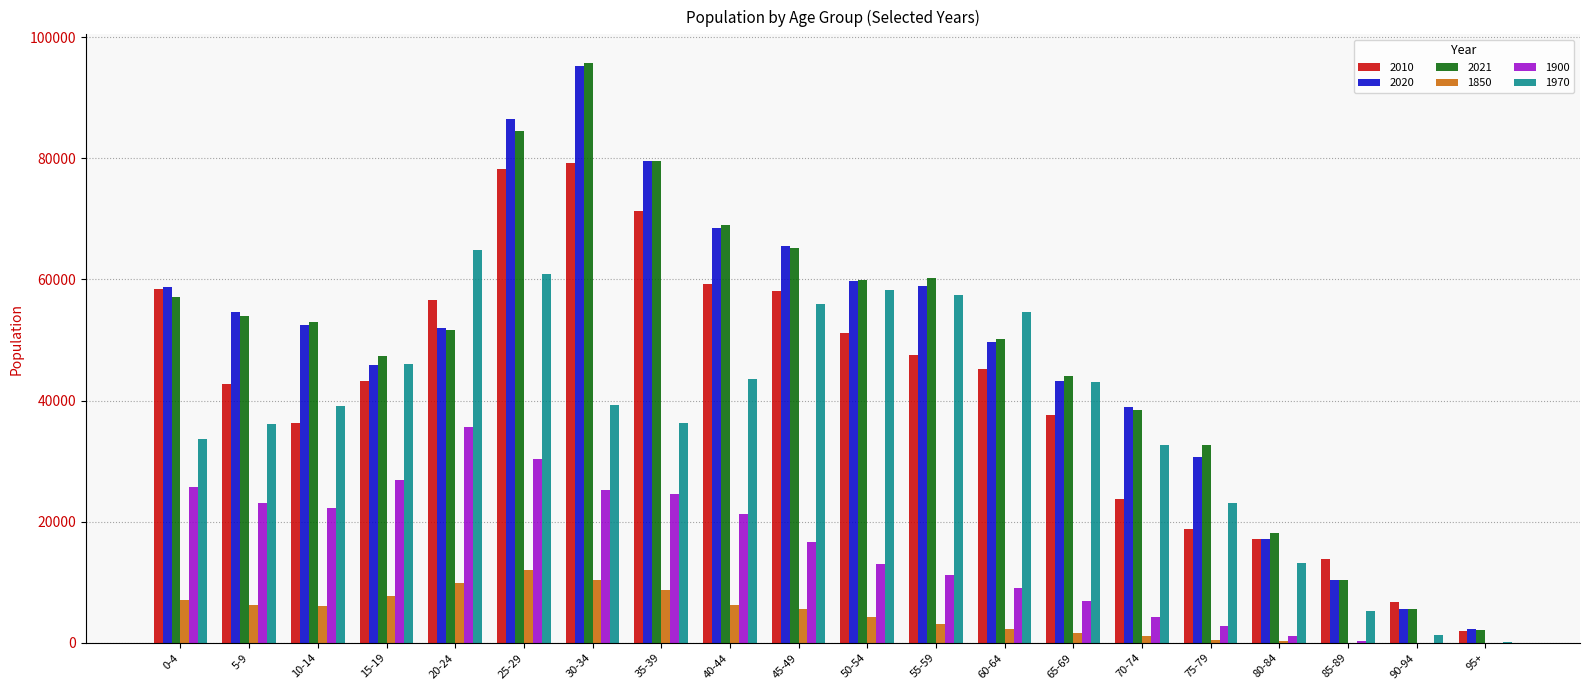

At which label does 2020 reach its peak?

30-34